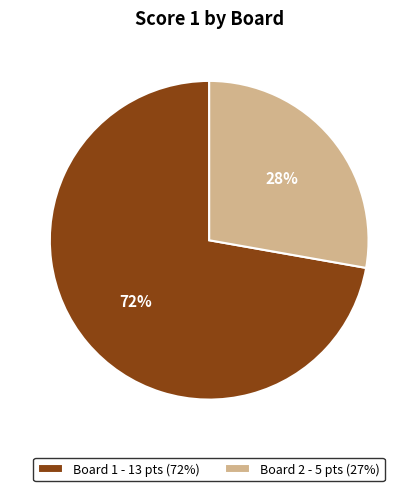

What is the smallest slice in the pie chart?

Board 2